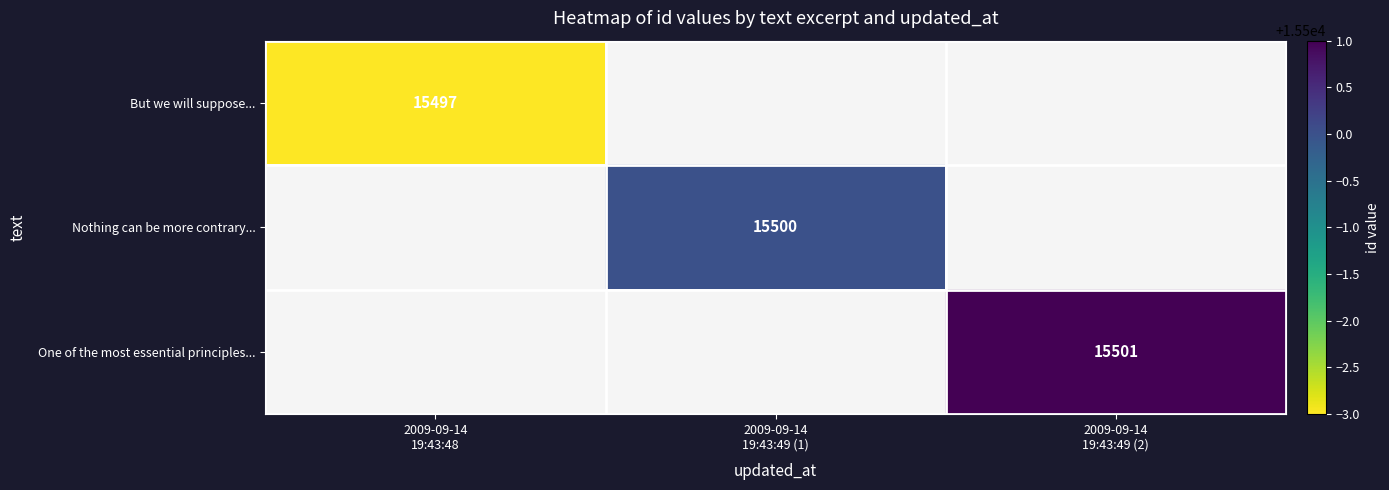

The Nothing can be more contrary... series shows 15500.0 at 2009-09-14 19:43:49 (1). True or false?

True